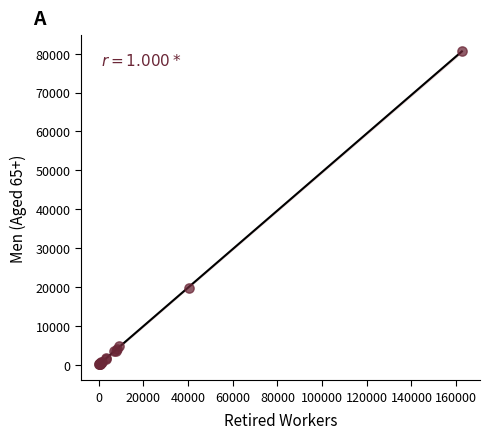

What Y value in the scatter plot is closest to 40355?

19885